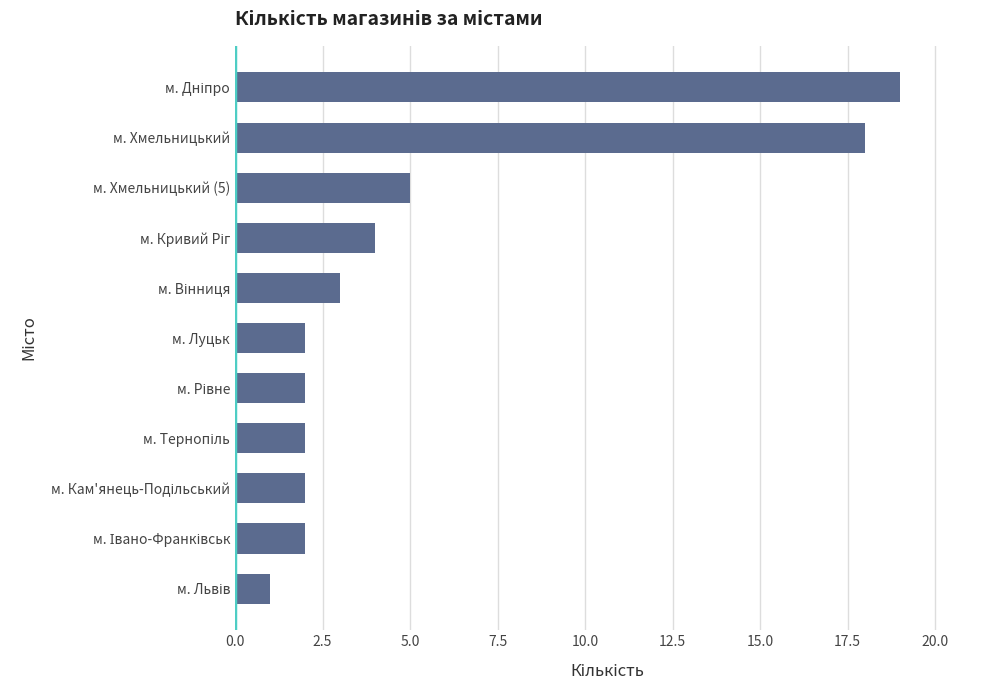

What is the change in value from м. Хмельницький to м. Луцьк?

-16